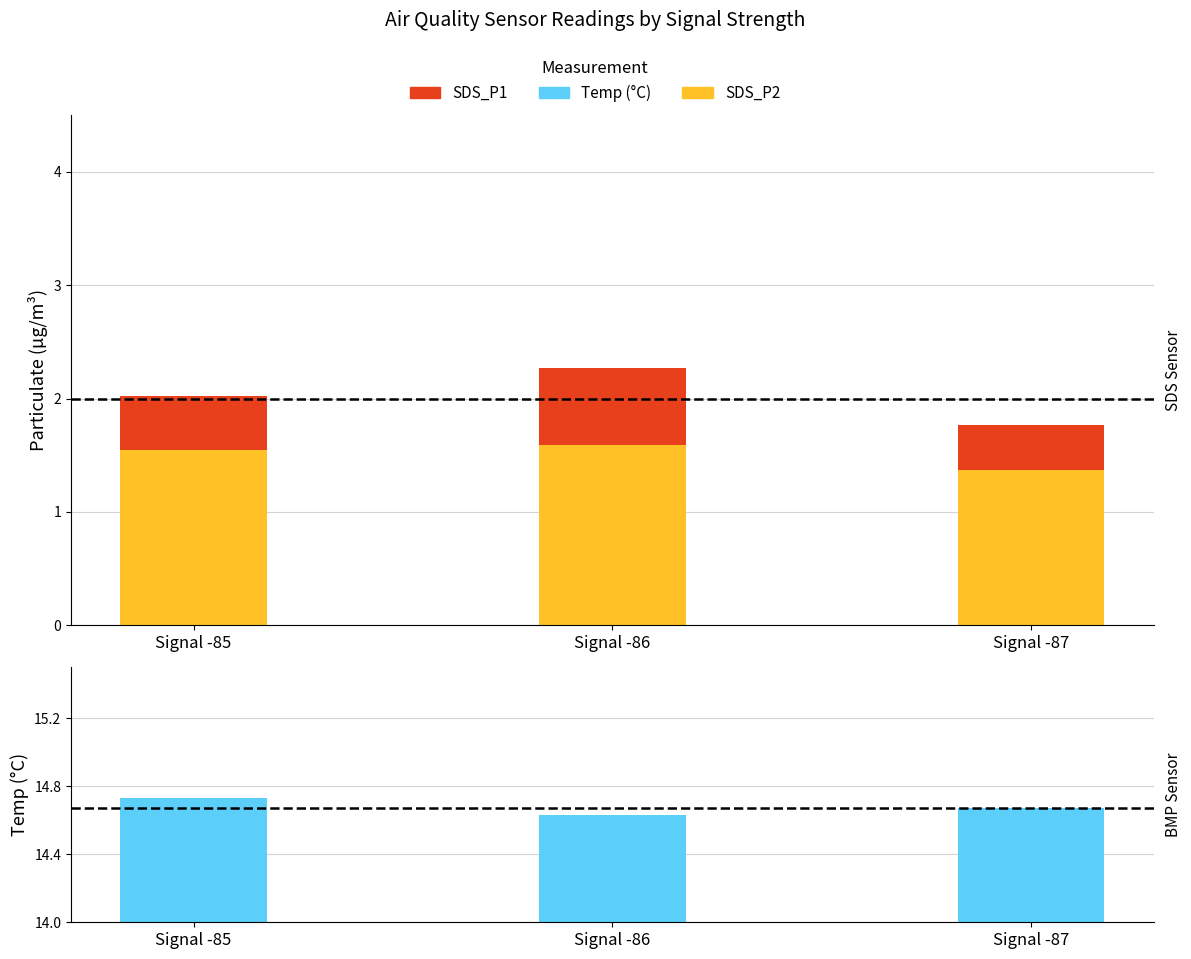

Reading right to left, what are all the values shown in this chart?

SDS_P2: Signal -87=1.4	Signal -86=1.6	Signal -85=1.6
SDS_P1: Signal -87=0.4	Signal -86=0.7	Signal -85=0.5
Temp (°C): Signal -87=14.7	Signal -86=14.6	Signal -85=14.7